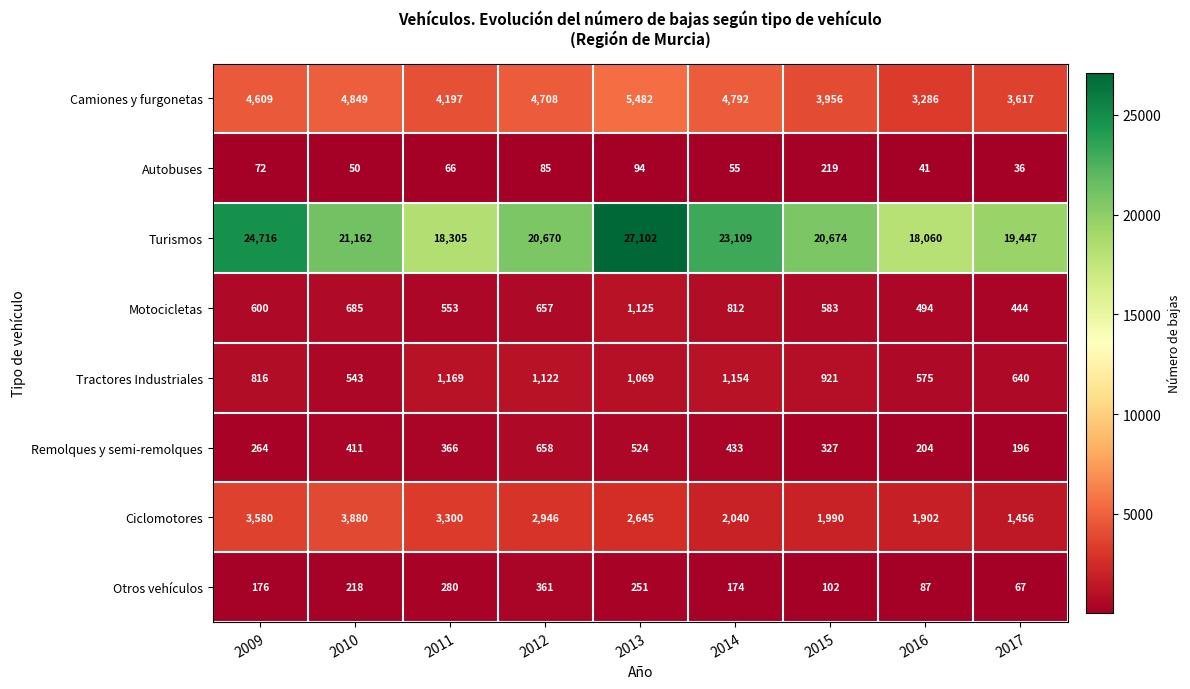

What is the average value of the Ciclomotores series?

2638